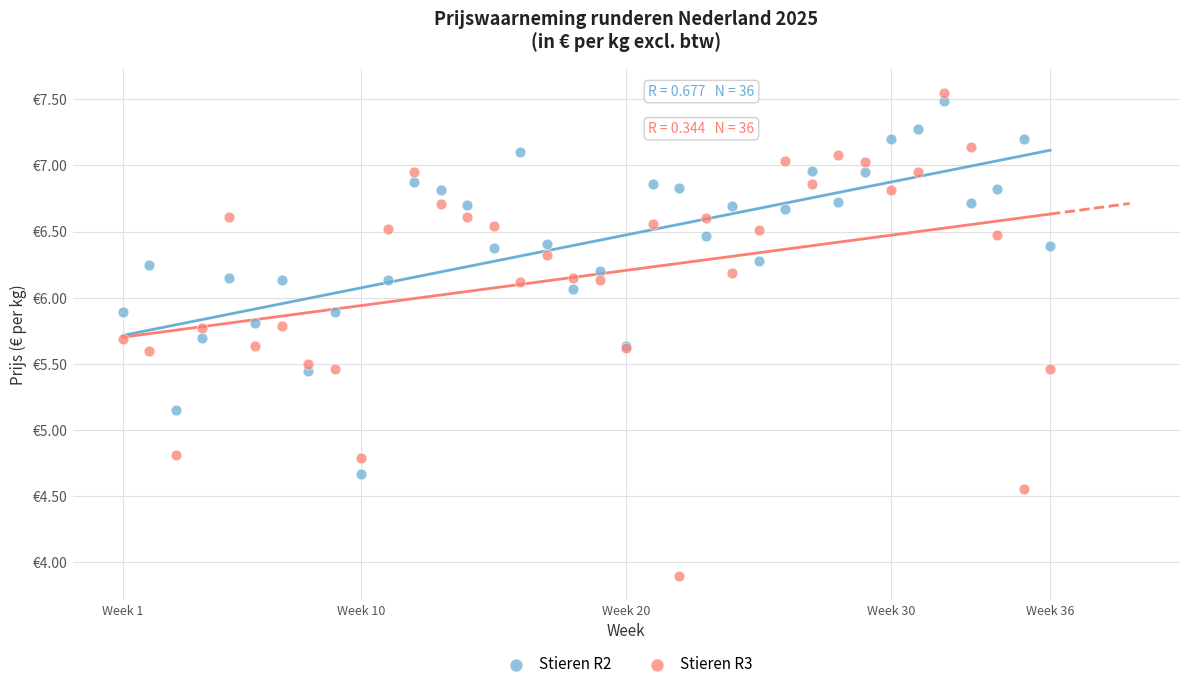

Which series reaches the maximum Y coordinate?

Stieren R3